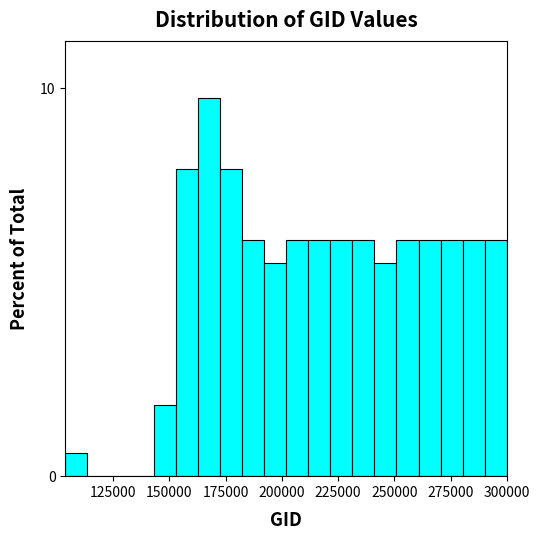

Around what value on the x-axis is the tallest bar? Give the approximate position of its centre, as read against the axis.

165000